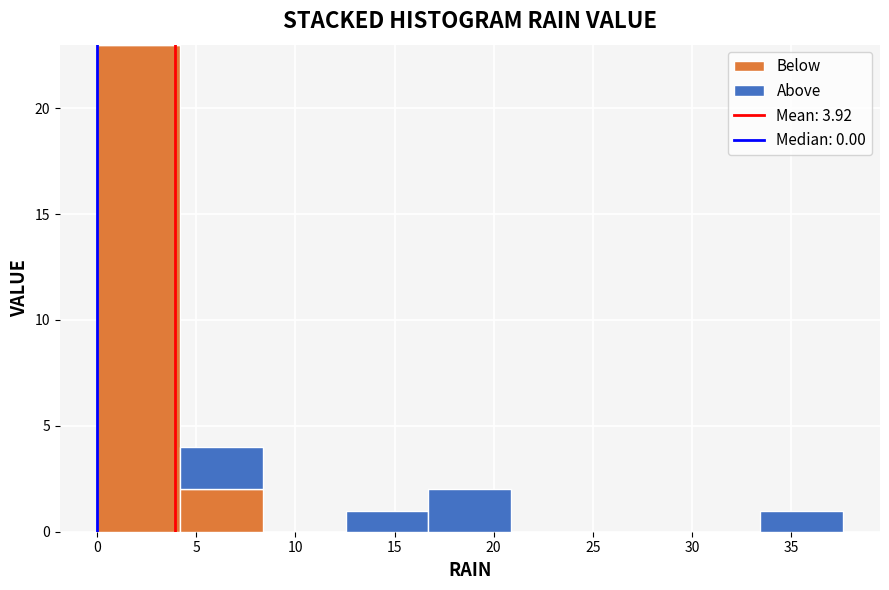

Which range on the x-axis has the tallest stacked bar (by total height)?

0.0 to 4.0